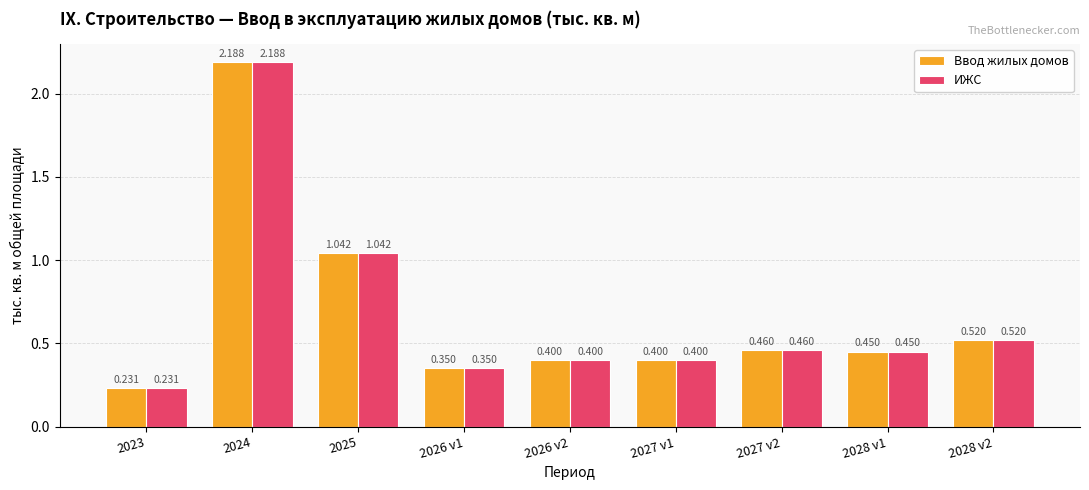

Is the value of ИЖС at 2027 v2 greater than the value of Ввод жилых домов at 2025?

No